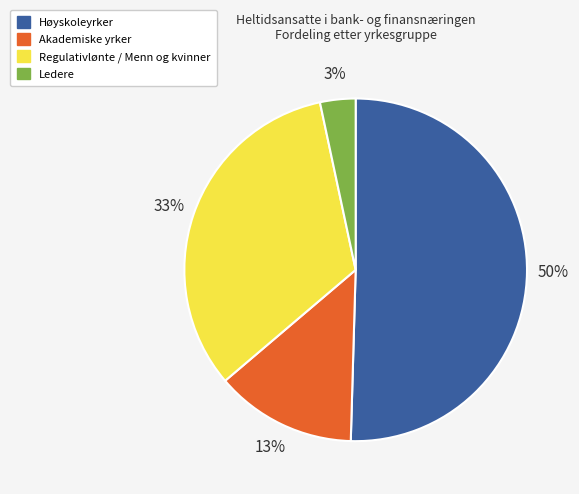

Combined, do Regulativlønte / Menn og kvinner and Høyskoleyrker account for over 50%?

Yes